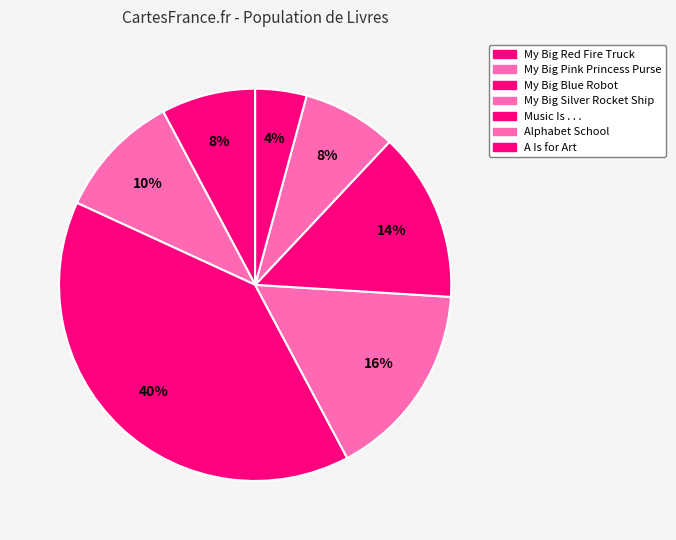

Count the number of slices in the pie.

7